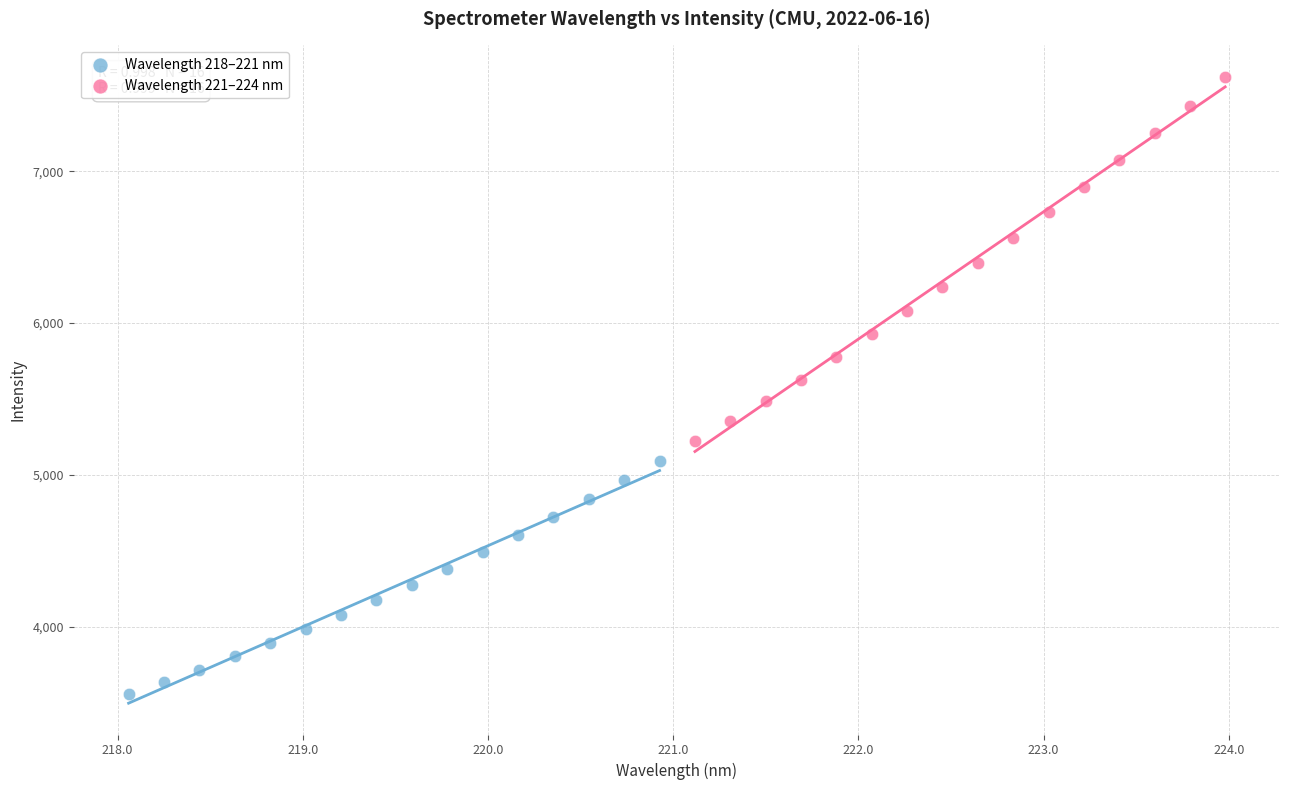

Which series reaches the minimum Y coordinate?

Wavelength 218–221 nm